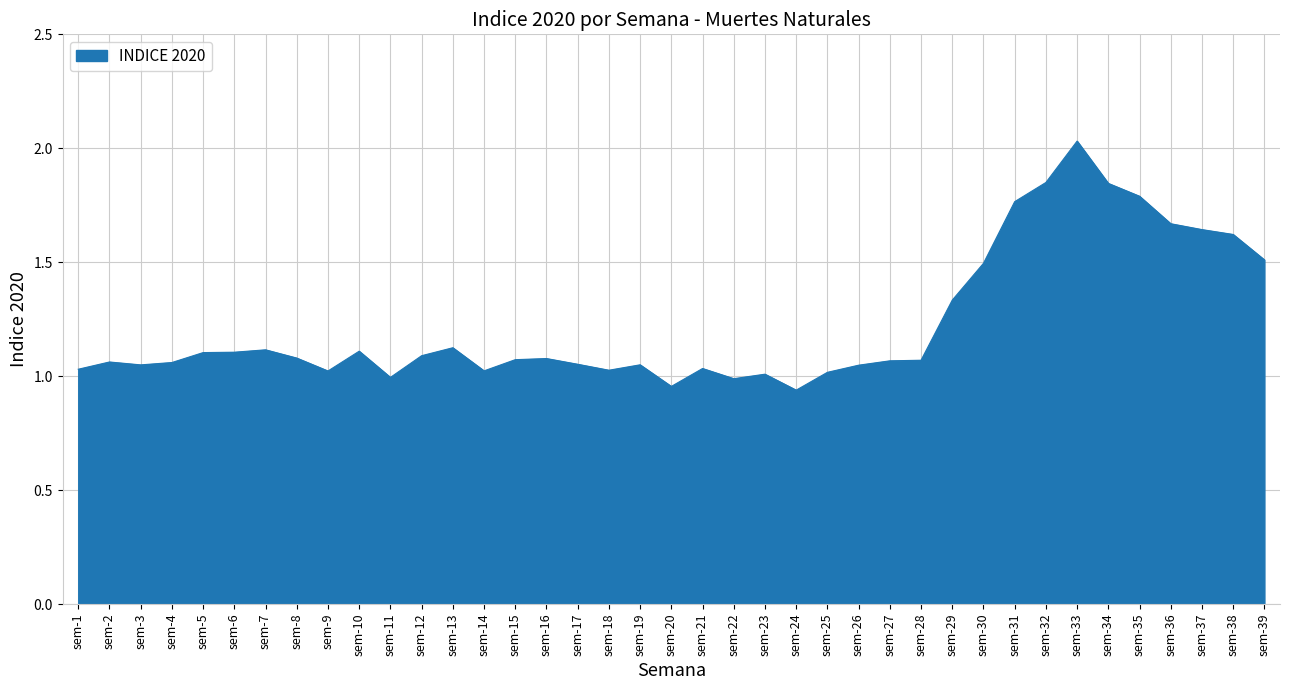

True or false: the data shows 1.1 at sem-6.

True